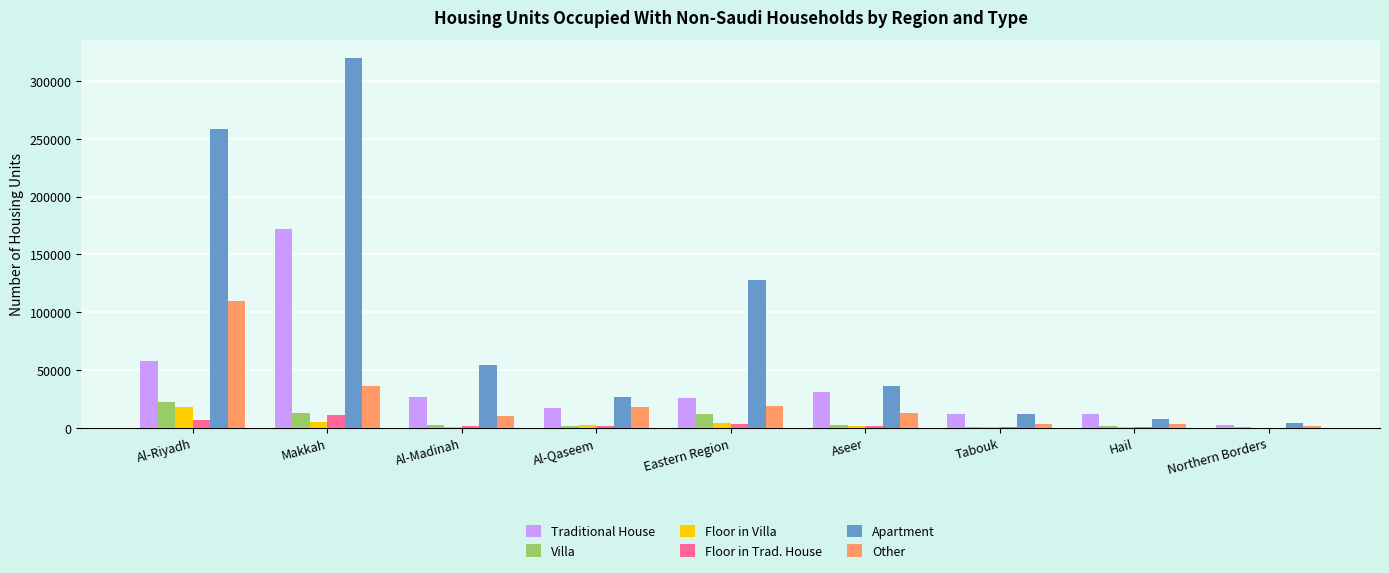

What is the sum of all Other values?

214798